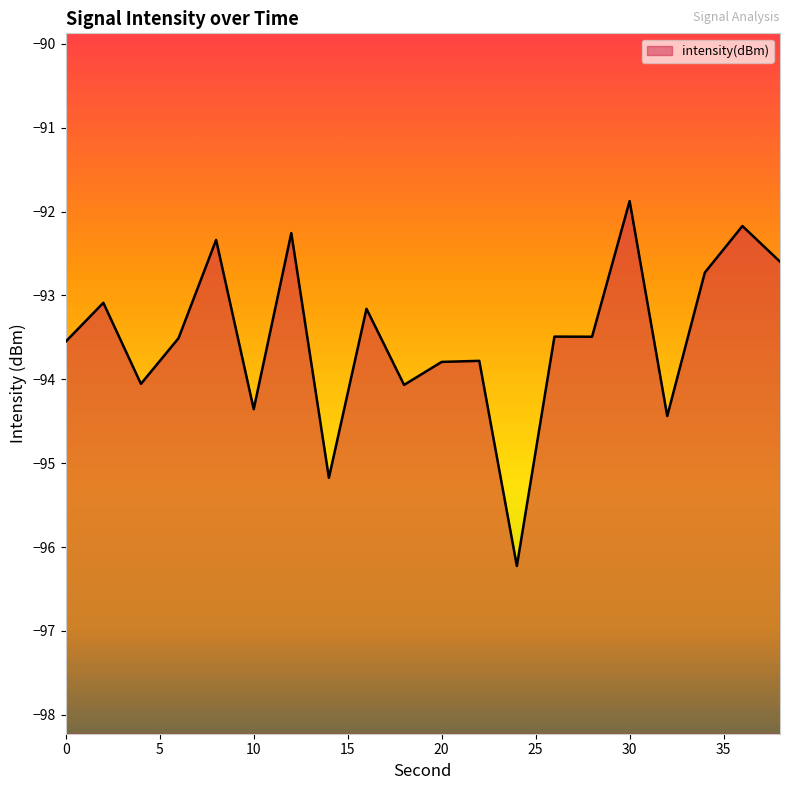

Reading left to right, what are all the values shown in this chart?

0=-93.5	2=-93.1	4=-94.1	6=-93.5	8=-92.3	10=-94.4	12=-92.3	14=-95.2	16=-93.2	18=-94.1	20=-93.8	22=-93.8	24=-96.2	26=-93.5	28=-93.5	30=-91.9	32=-94.4	34=-92.7	36=-92.2	38=-92.6